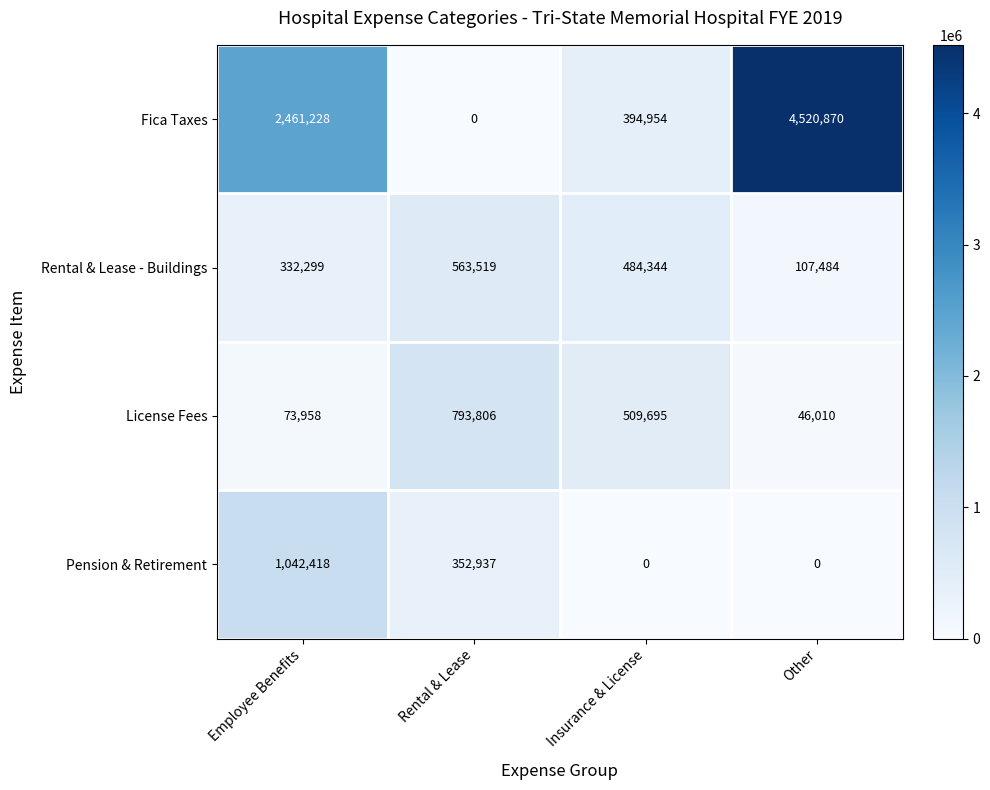

What is the total value across all series at Insurance & License?

1388993